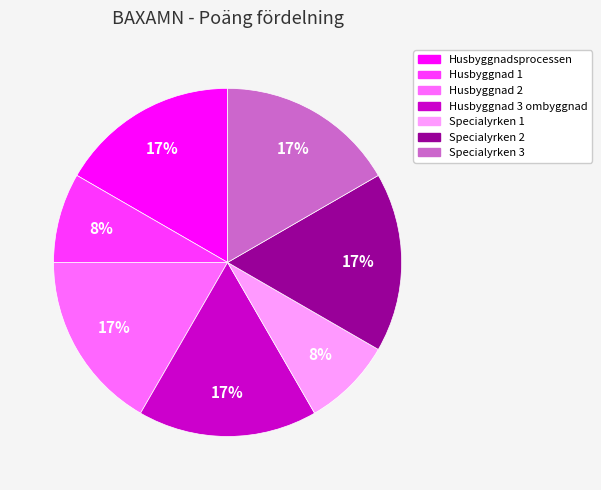

How many slices are in this pie chart?

7